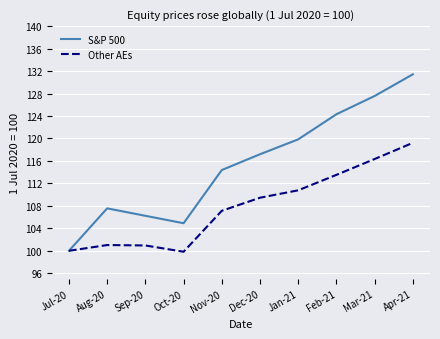

Which category has the highest value across all series?

Apr-21